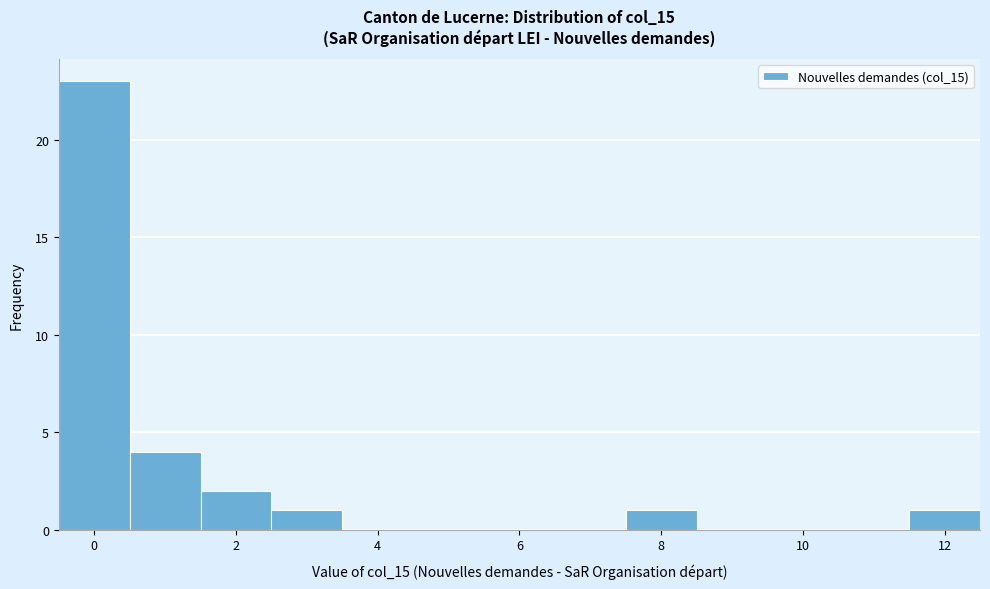

Reading left to right, transcribe this chart: for each bar, give the range it covers on the x-axis and its height. Neither the bar edges nor the heights are printed on the chart, so give them approximately, as read against the axes.

-0.5 to 0.5: 23
0.5 to 1.5: 4
1.5 to 2.5: 2
2.5 to 3.5: 1
3.5 to 4.5: 0
4.5 to 5.5: 0
5.5 to 6.5: 0
6.5 to 7.5: 0
7.5 to 8.5: 1
8.5 to 9.5: 0
9.5 to 10.5: 0
10.5 to 11.5: 0
11.5 to 12.5: 1